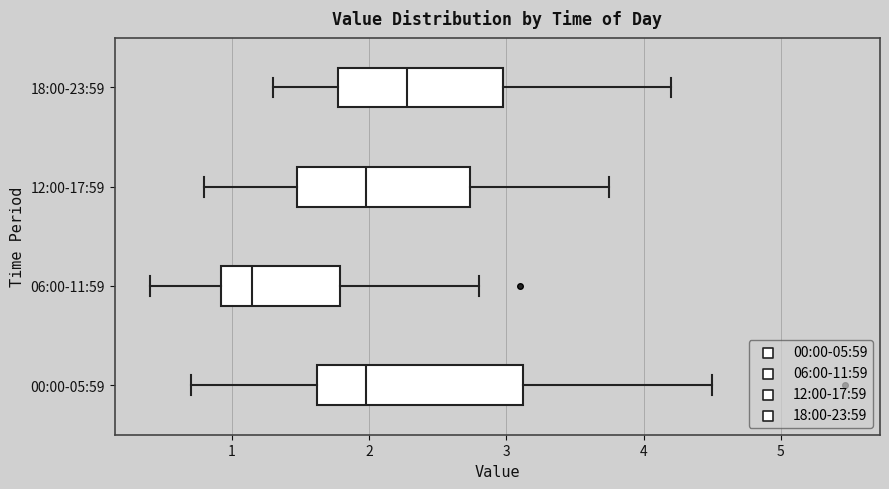

Where does the right whisker of the box for 18:00-23:59 end on the x-axis? The values are not printed on the chart, so give them approximately, as read against the axis.

4.2